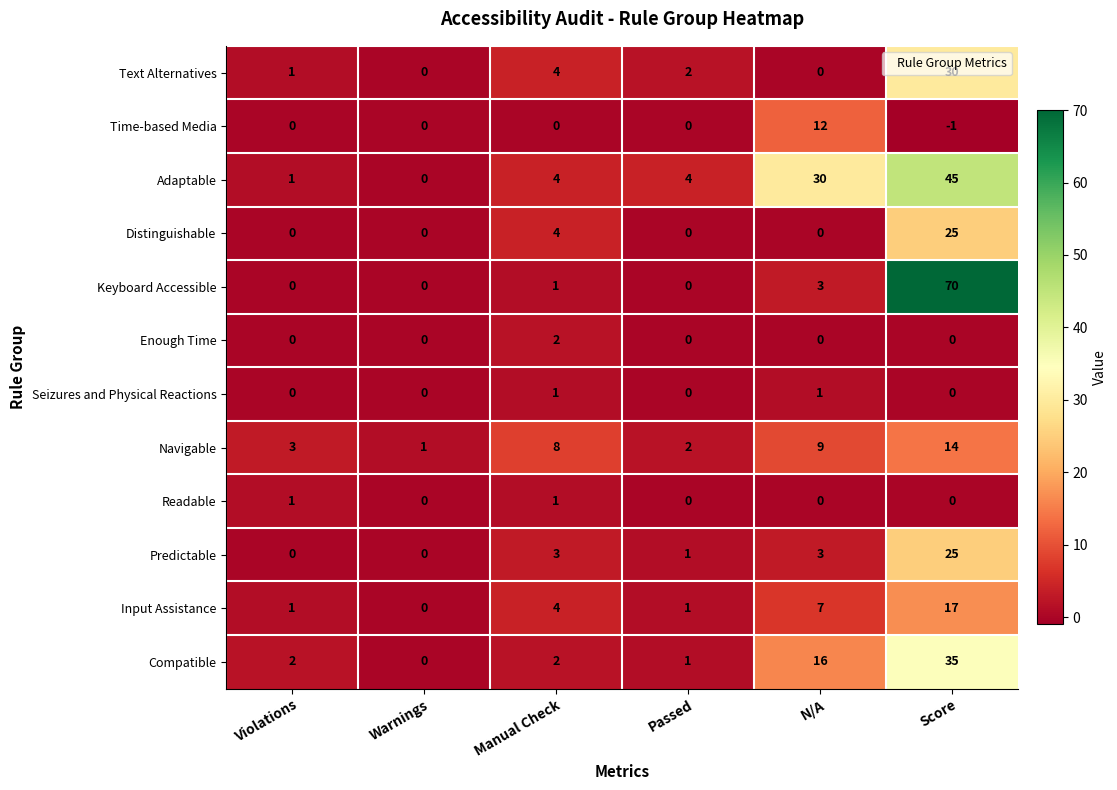

What is the highest value of the Adaptable series?

45